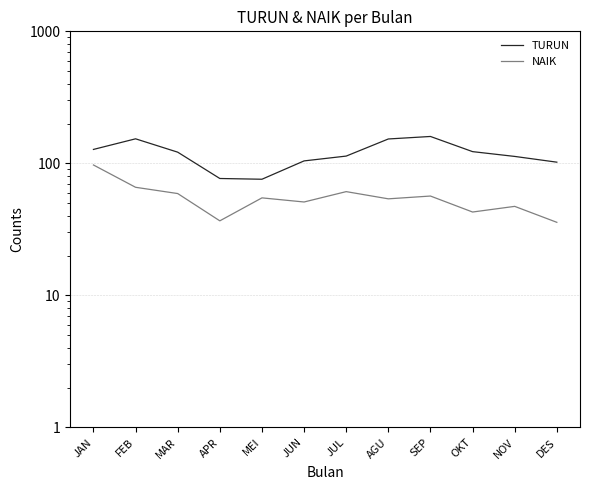

How many data points in TURUN are above 121?

6